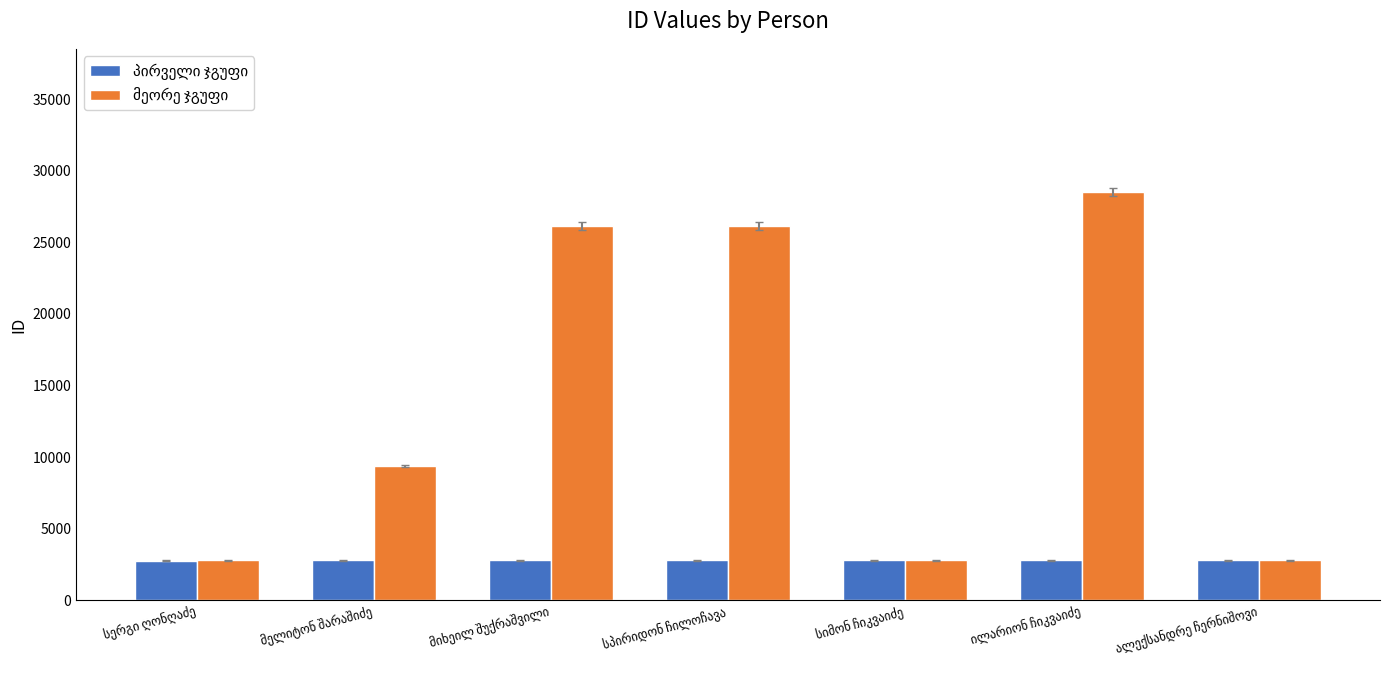

What is the minimum value shown in the chart?

2778